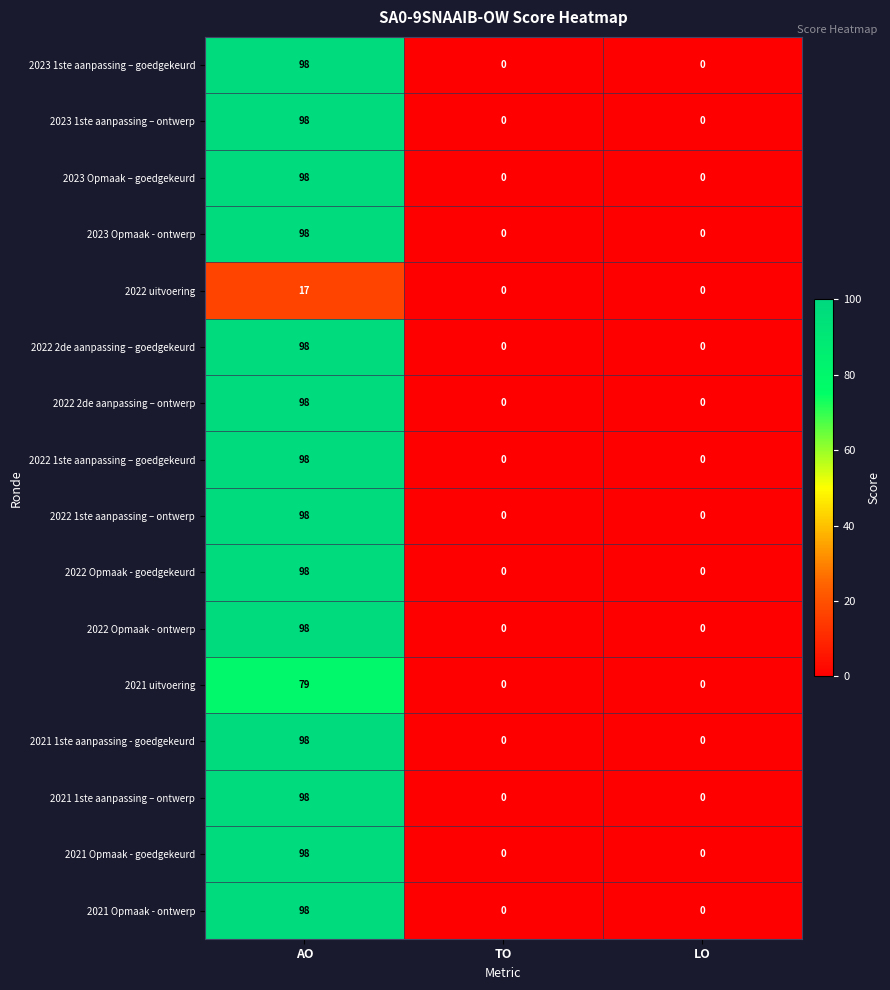

What is the greatest value displayed?

98